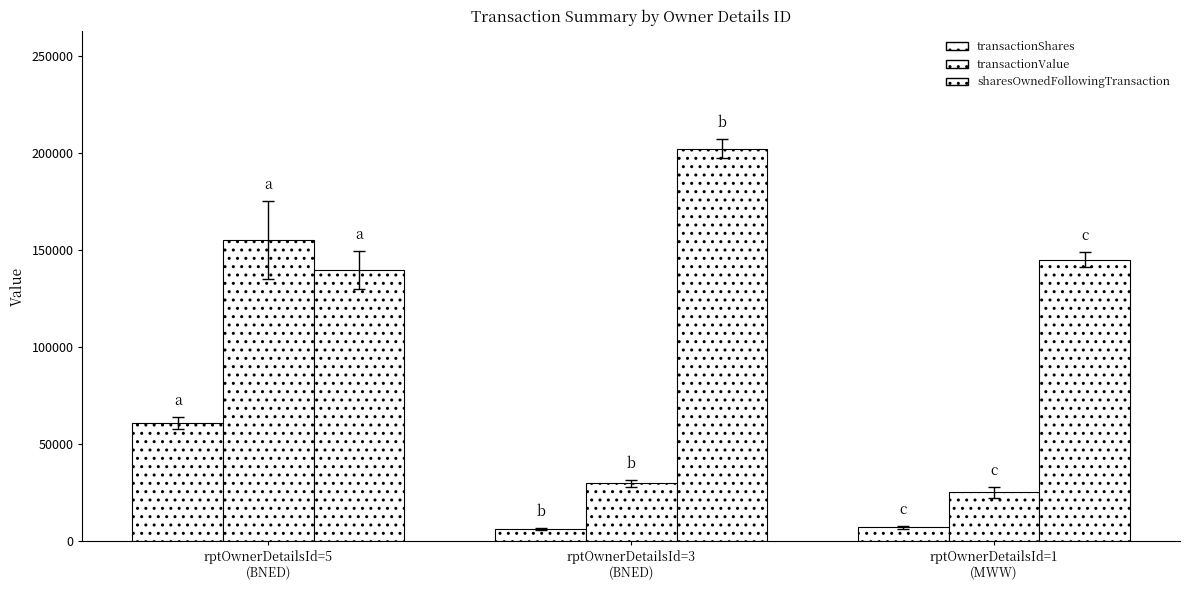

Is the value of transactionValue at rptOwnerDetailsId=5
(BNED) greater than the value of transactionShares at rptOwnerDetailsId=5
(BNED)?

Yes